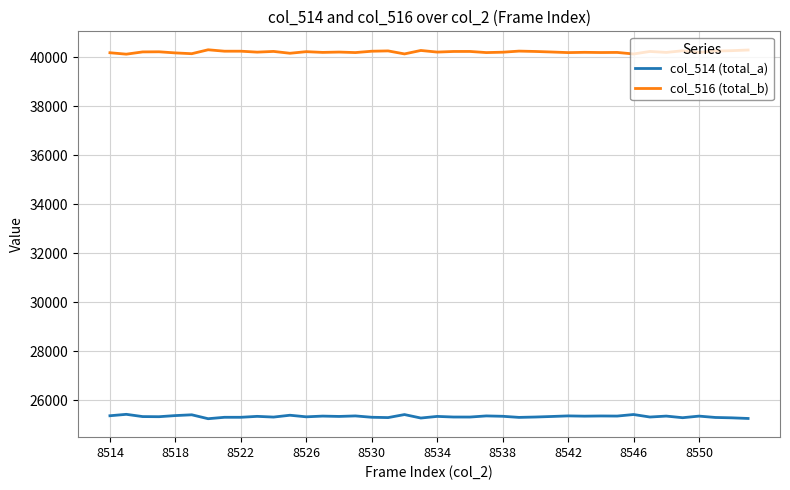

List the series in order of their peak value, lowest first.

col_514 (total_a), col_516 (total_b)